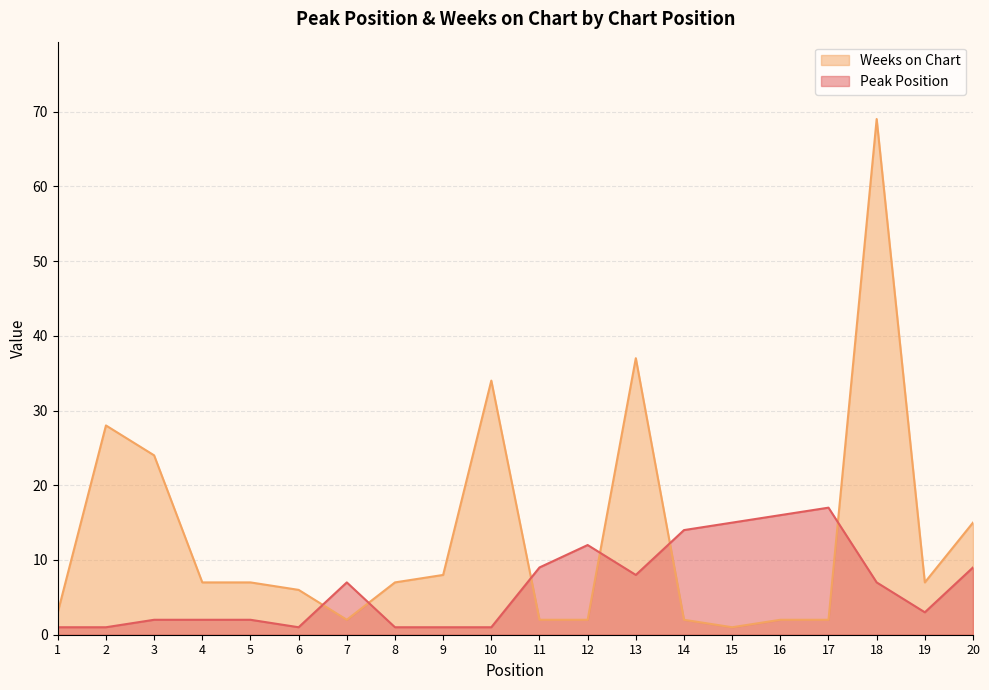

Between 3 and 7, which series saw the biggest shift?

Weeks on Chart